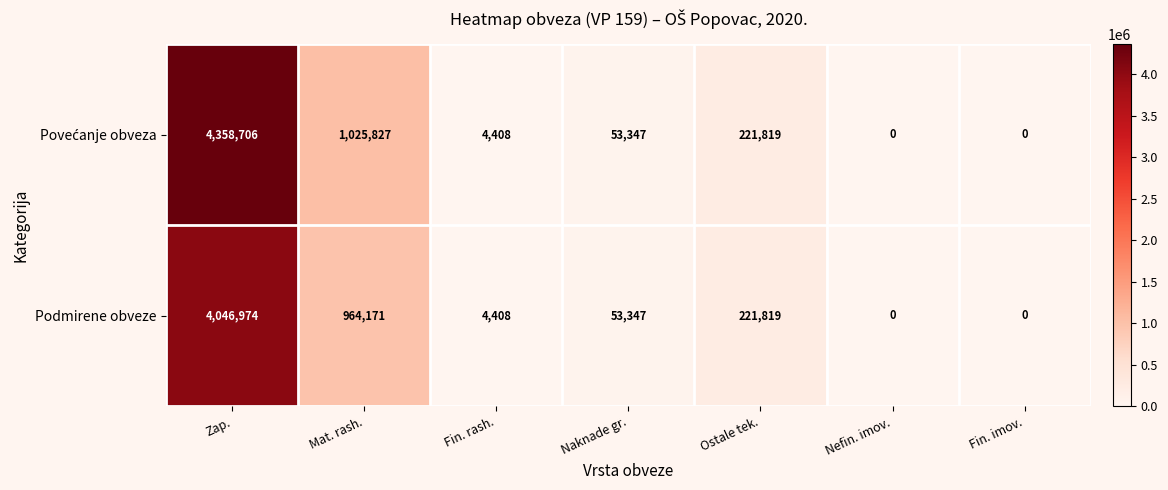

At which label does Podmirene obveze first exceed 53347?

Zap.